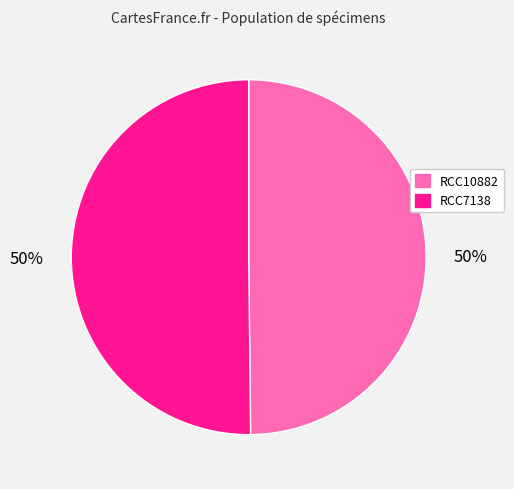

How many slices are in this pie chart?

2